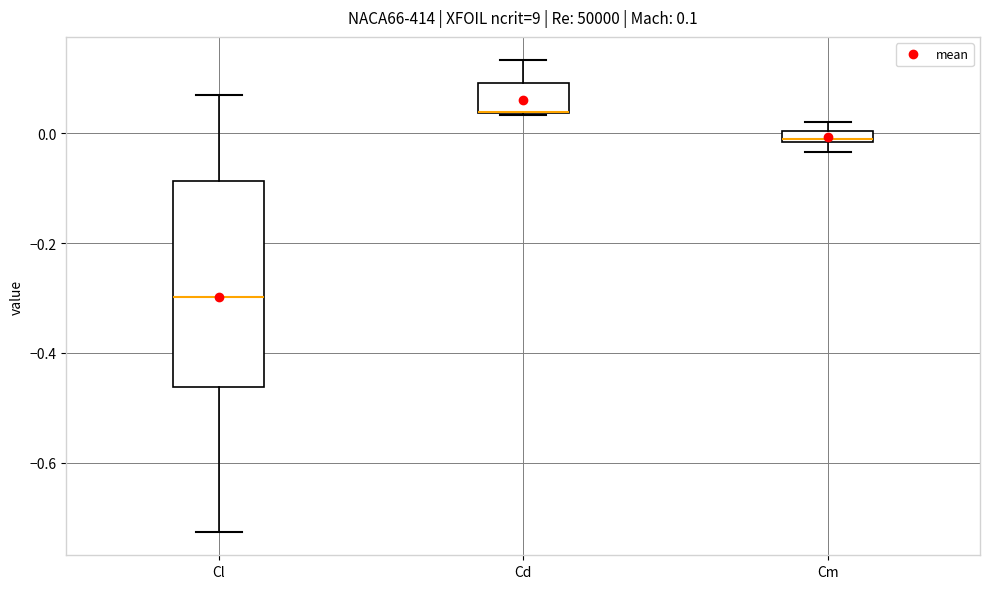

Which box is the tallest, from its lower edge to its upper edge?

Cl